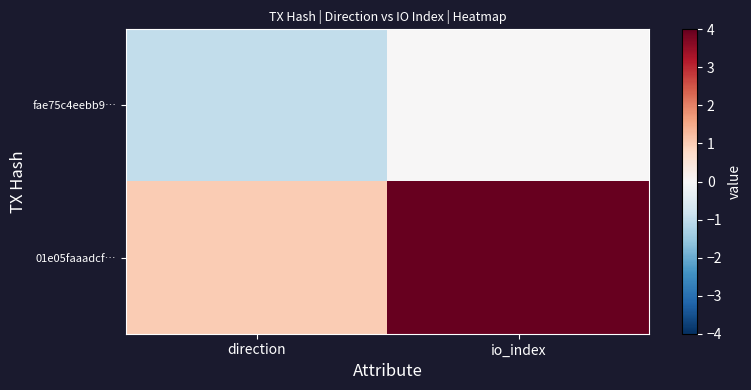

What is the greatest value displayed?

4